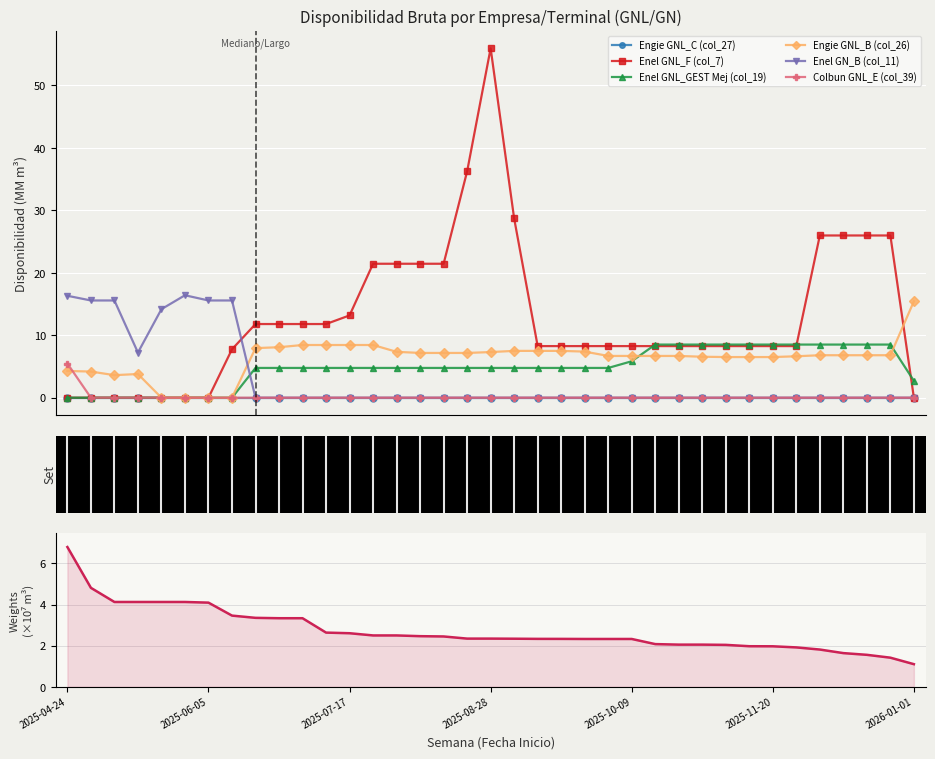

True or false: Enel GN_B (col_11) has a value of 15.6 at 2025-06-12.

True